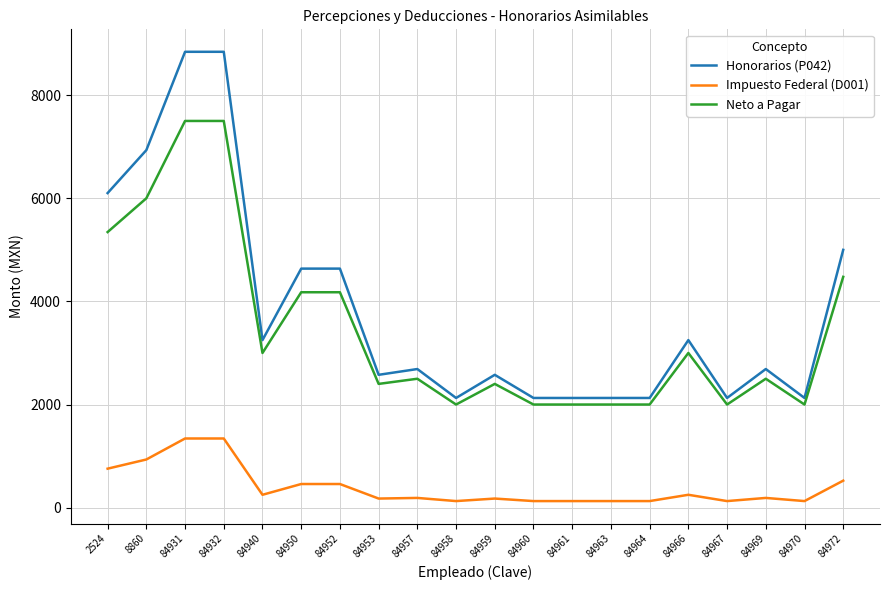

True or false: Impuesto Federal (D001) and Honorarios (P042) intersect in this chart.

False